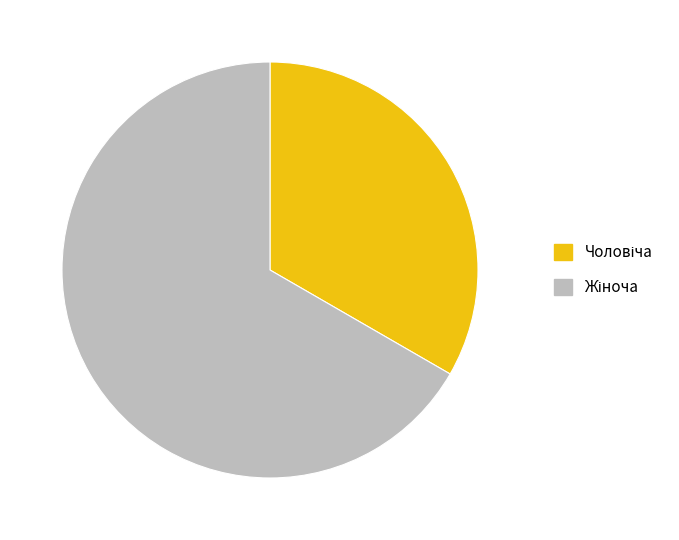

Does any single category account for the majority?

Yes